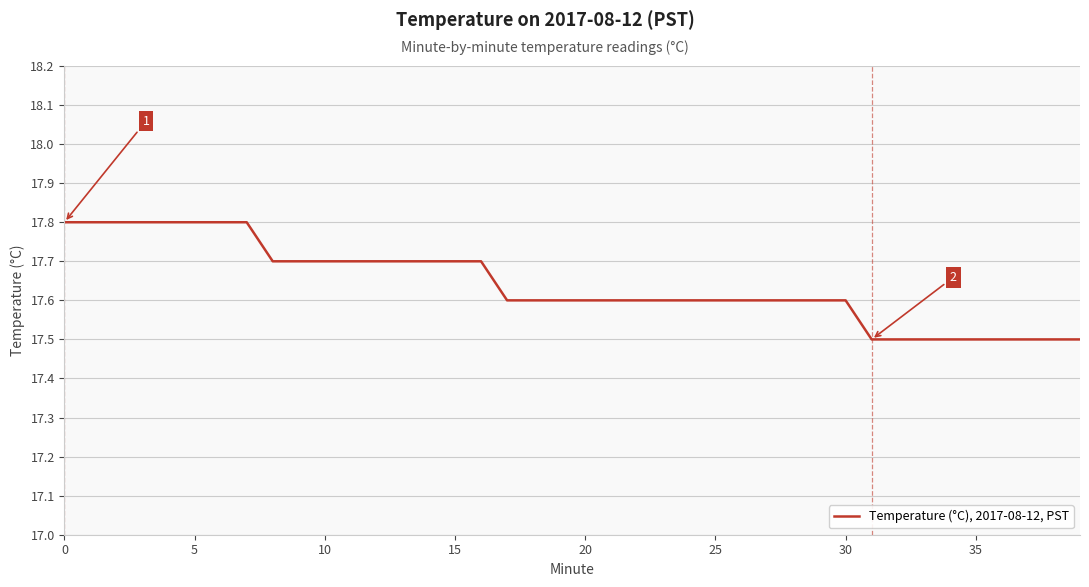

What is the difference between the maximum and minimum values?

0.3